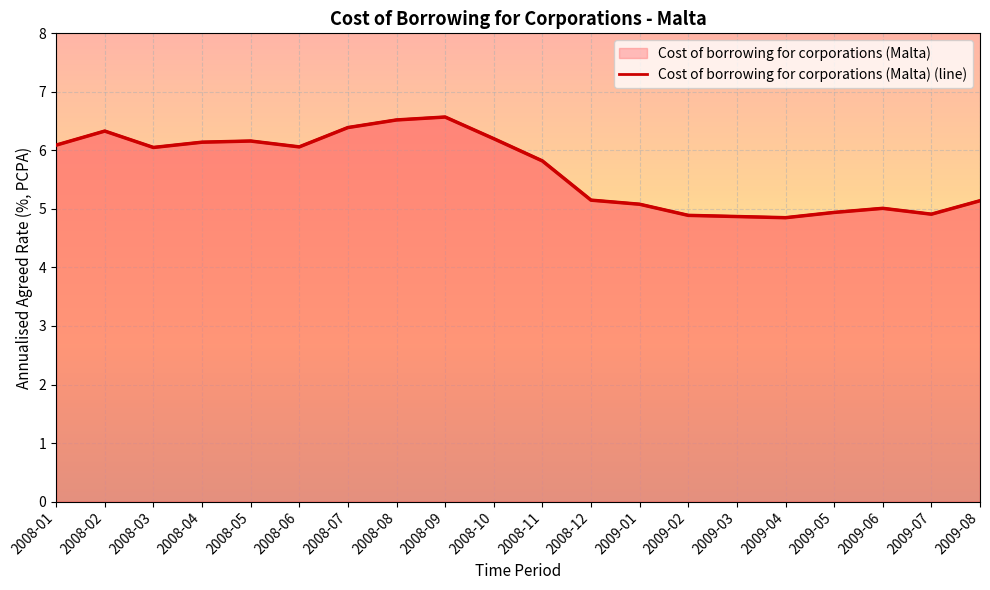

Count the number of values greater than 6.

10